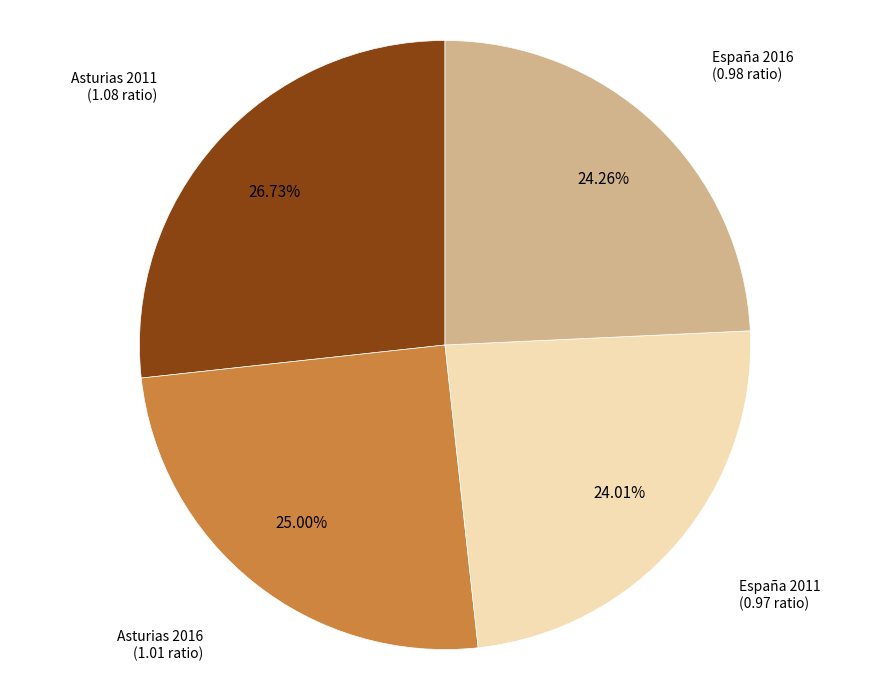

Is there a majority slice in this chart?

No